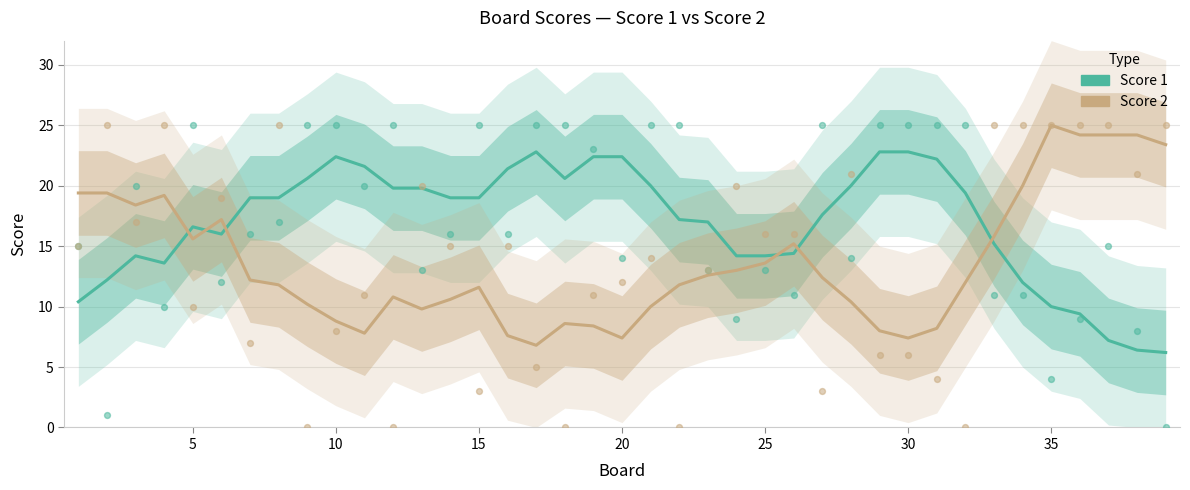

Which series has the widest spread of Y values?

Score 2